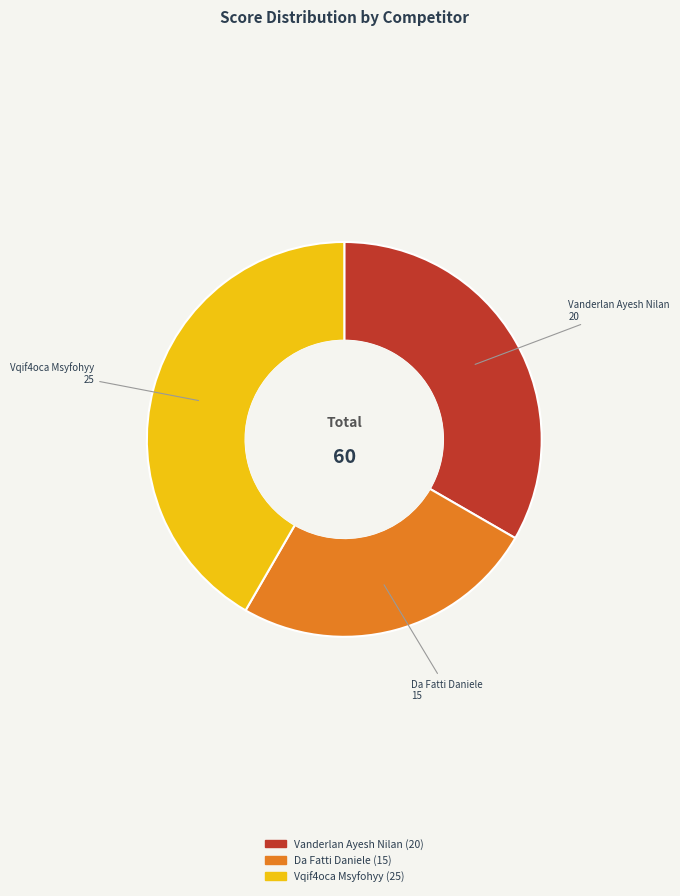

How many slices are in this pie chart?

3